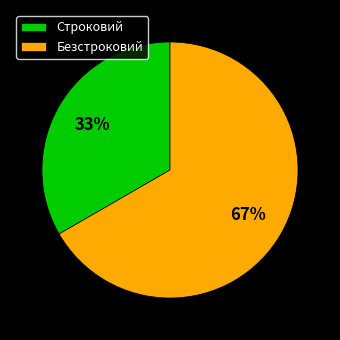

Which has a higher value, Строковий or Безстроковий?

Безстроковий